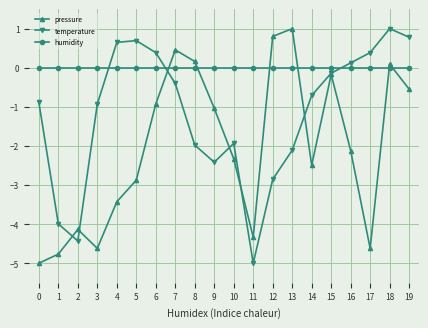

What is the difference between the highest and lowest values at 0?

5.0